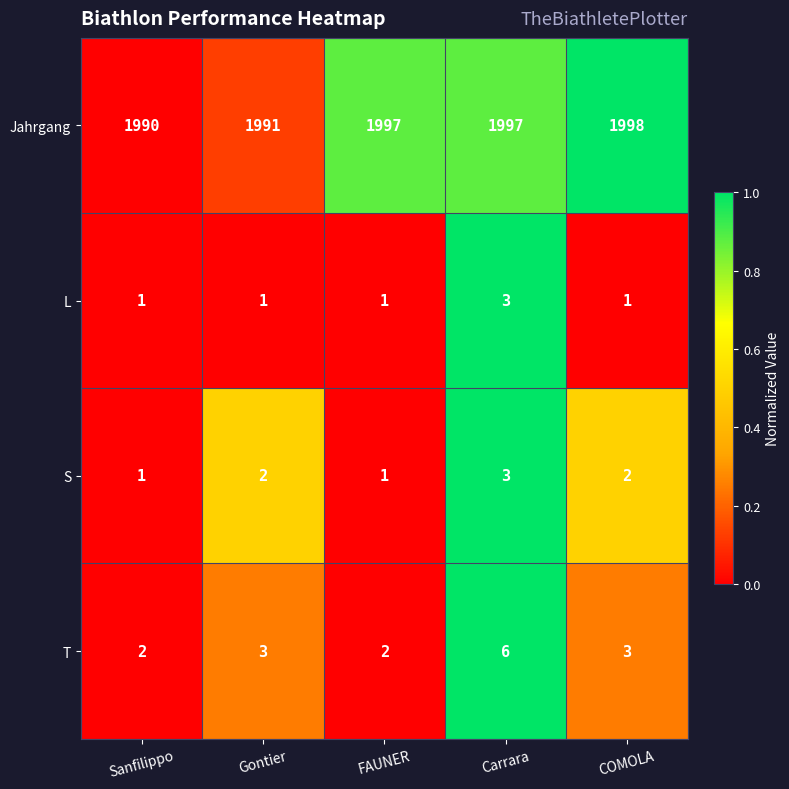

Rank the series at COMOLA from lowest to highest value.

L, S, T, Jahrgang